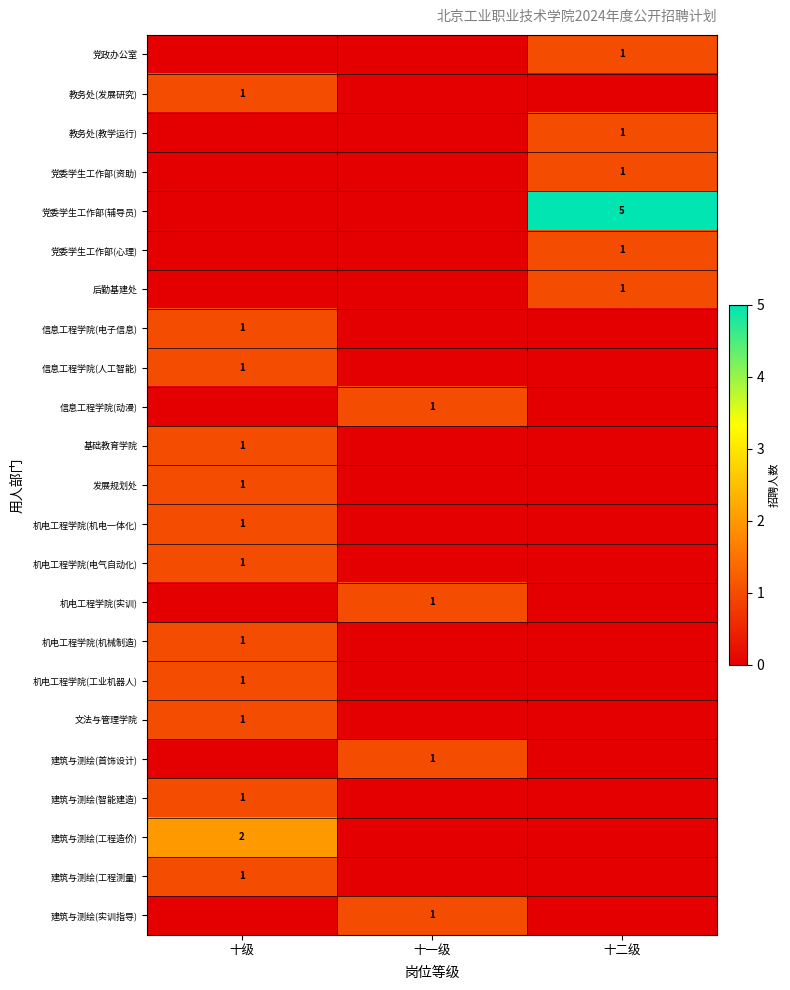

True or false: 教务处(教学运行) has a value of 1 at 十二级.

True